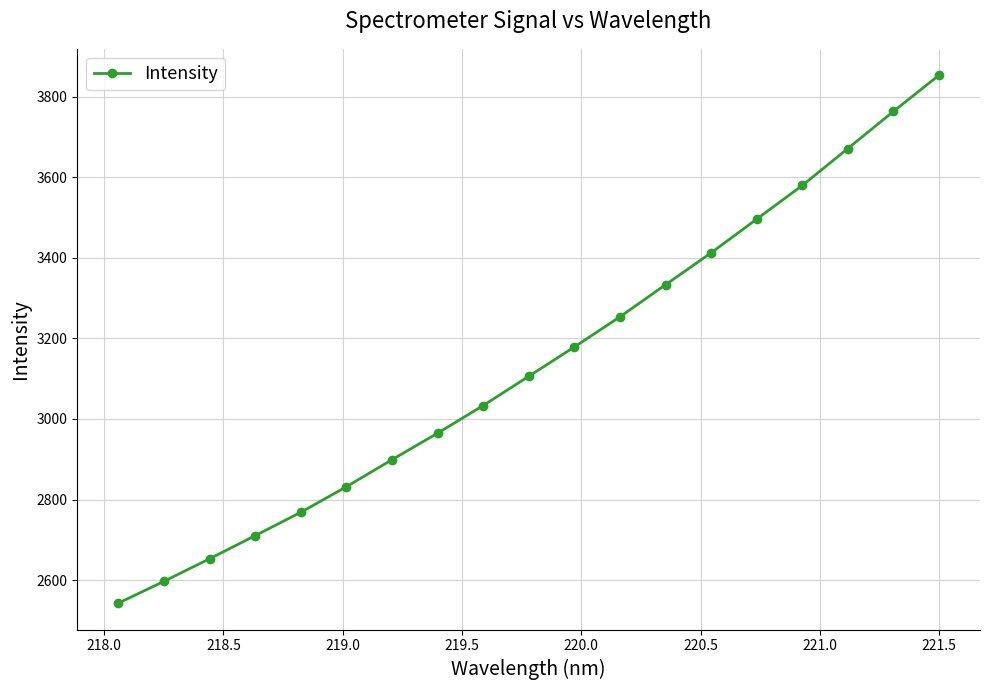

What is the value of the 14th point from the left?

3412.5